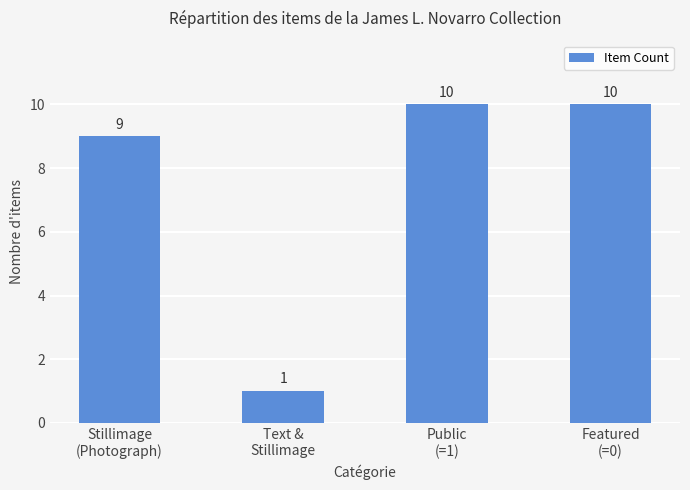

What is the difference between the second highest and minimum values?

9